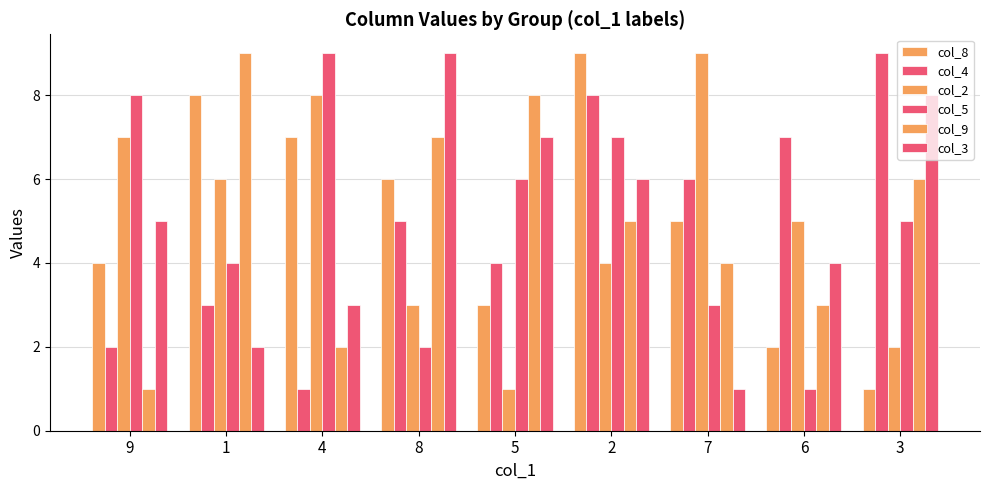

Is the value of col_8 at 2 greater than the value of col_9 at 3?

Yes